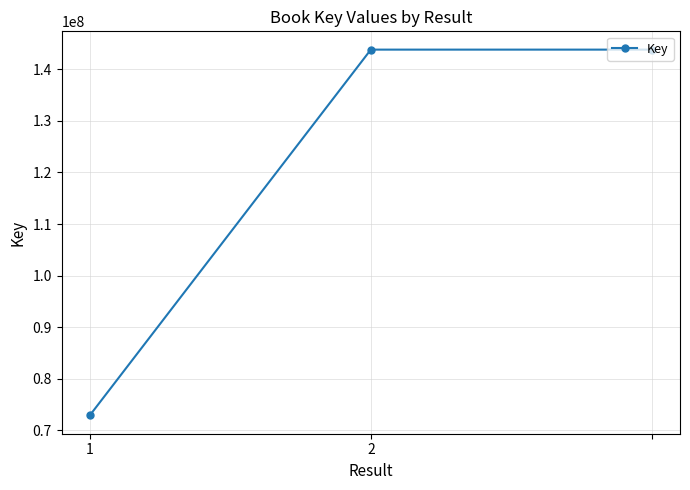

What is the minimum value shown in the chart?

72908232